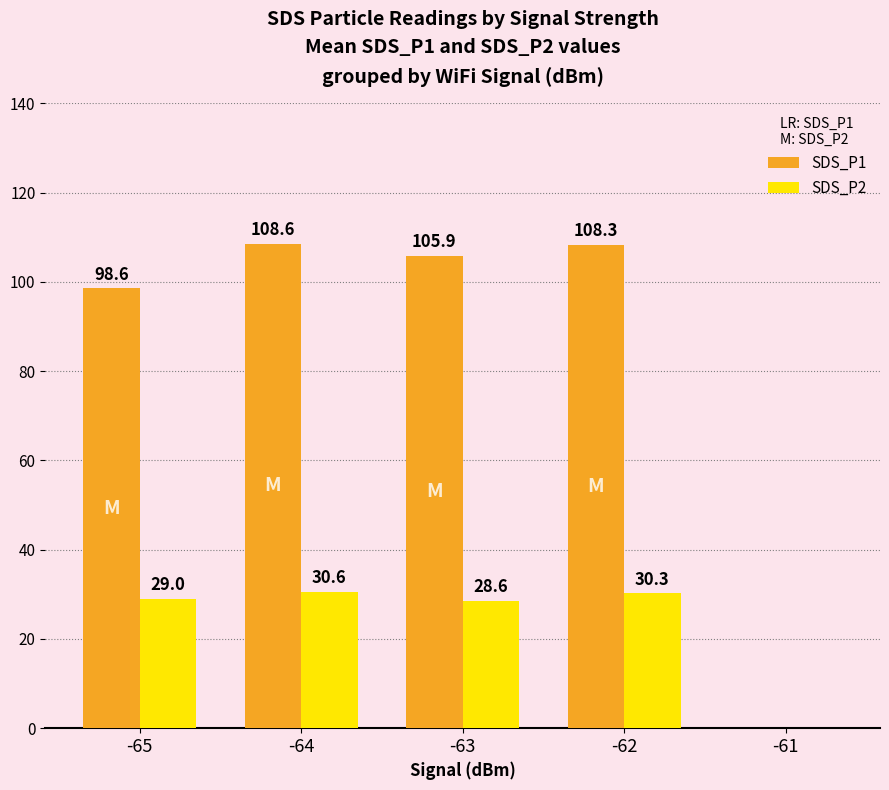

Count the number of categories in the chart.

5